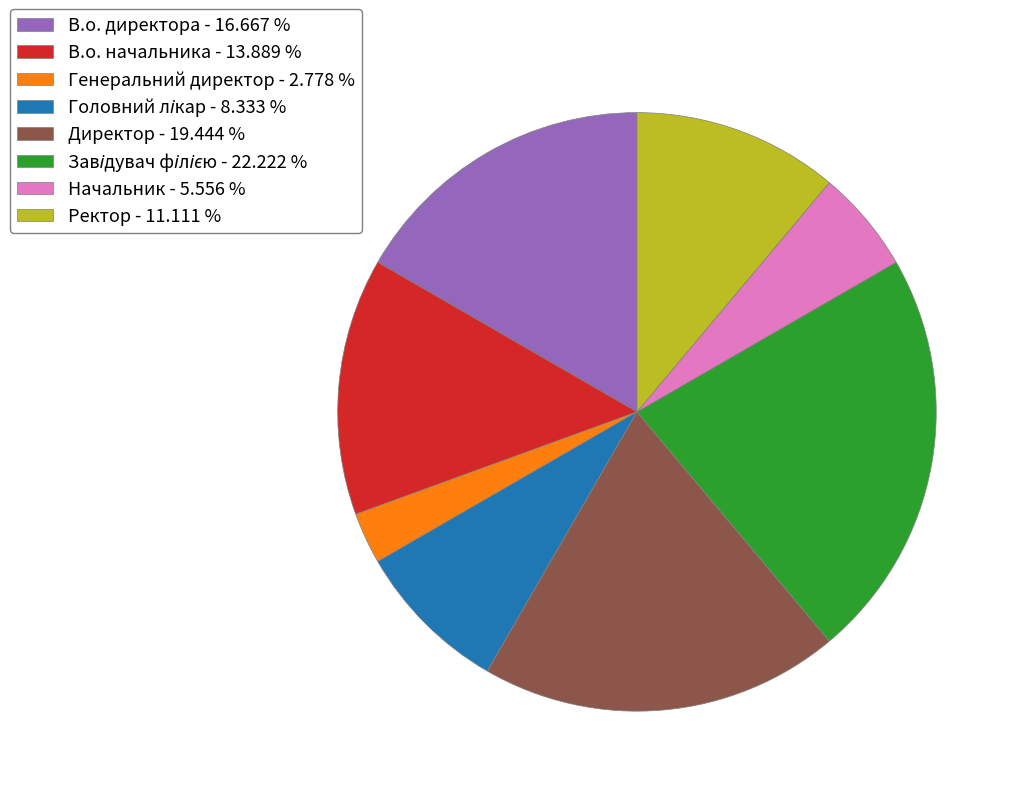

How many slices are in this pie chart?

8